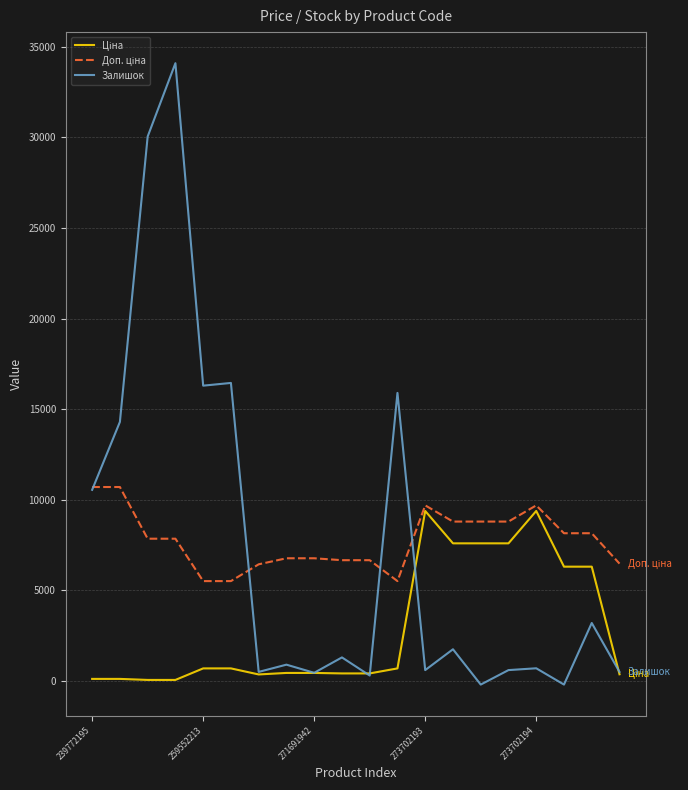

Which series has the widest spread of values?

Залишок